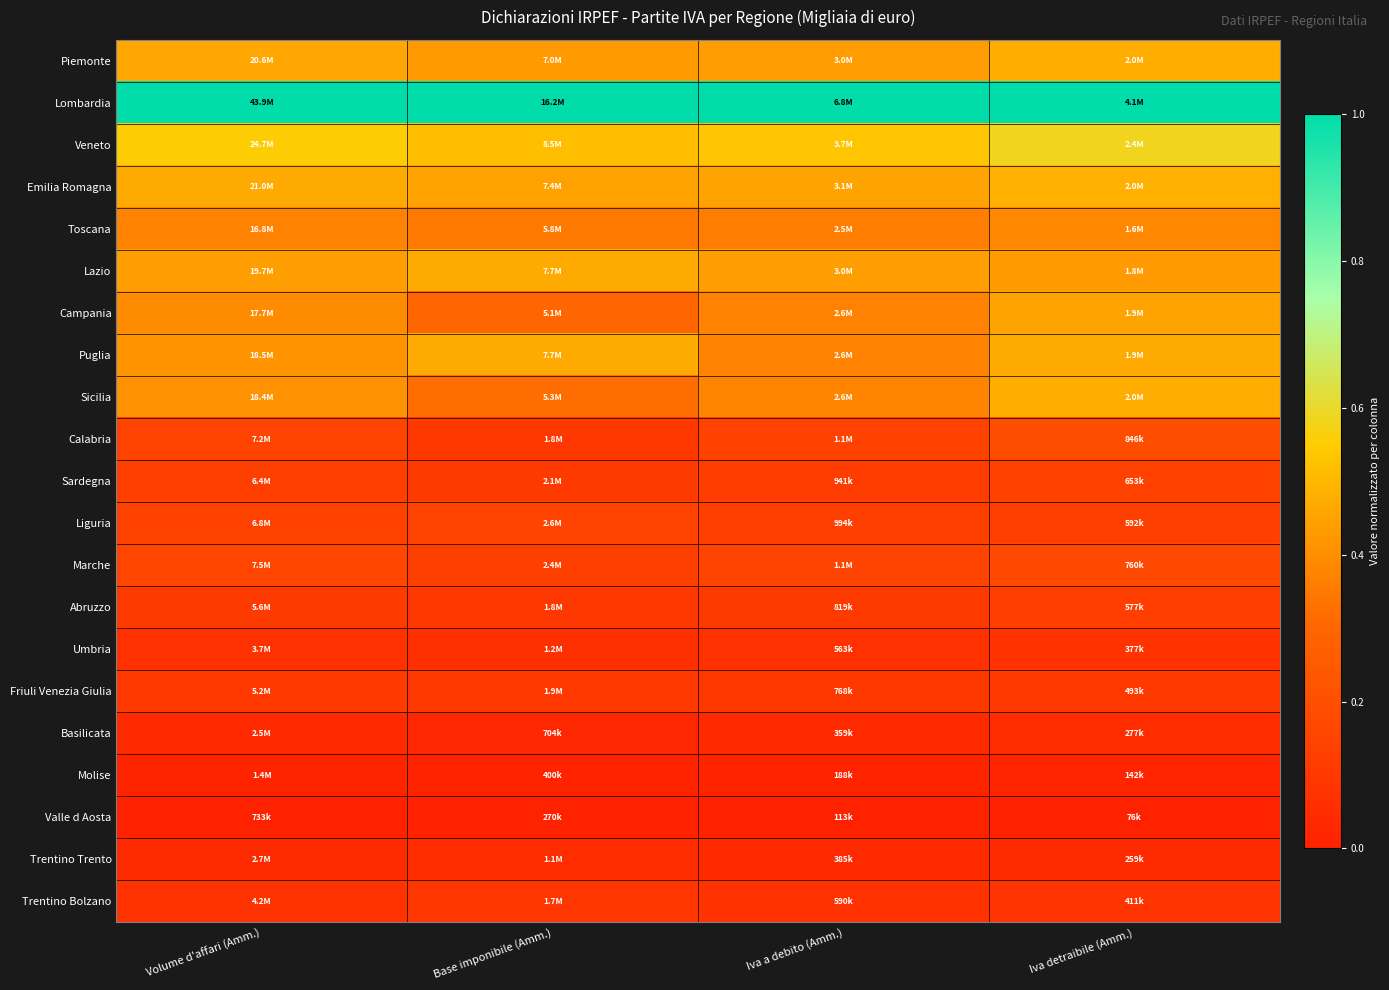

Which series has the largest total across all categories?

Lombardia